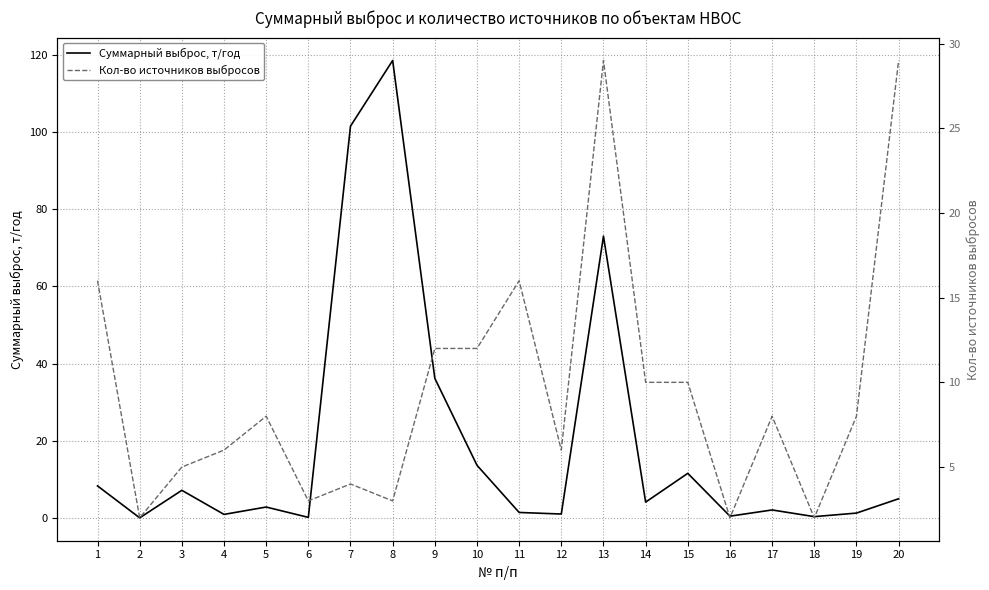

Read the Кол-во источников выбросов value at 6.

3.0